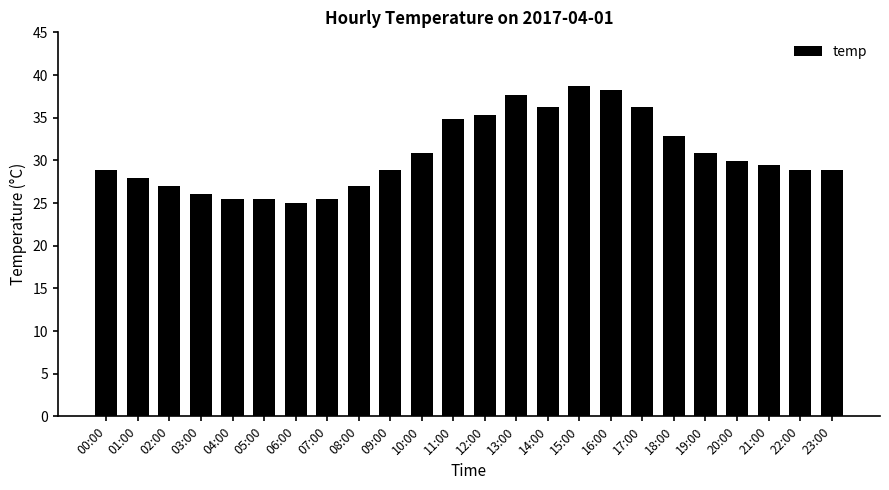

How many data points does each series have?

24